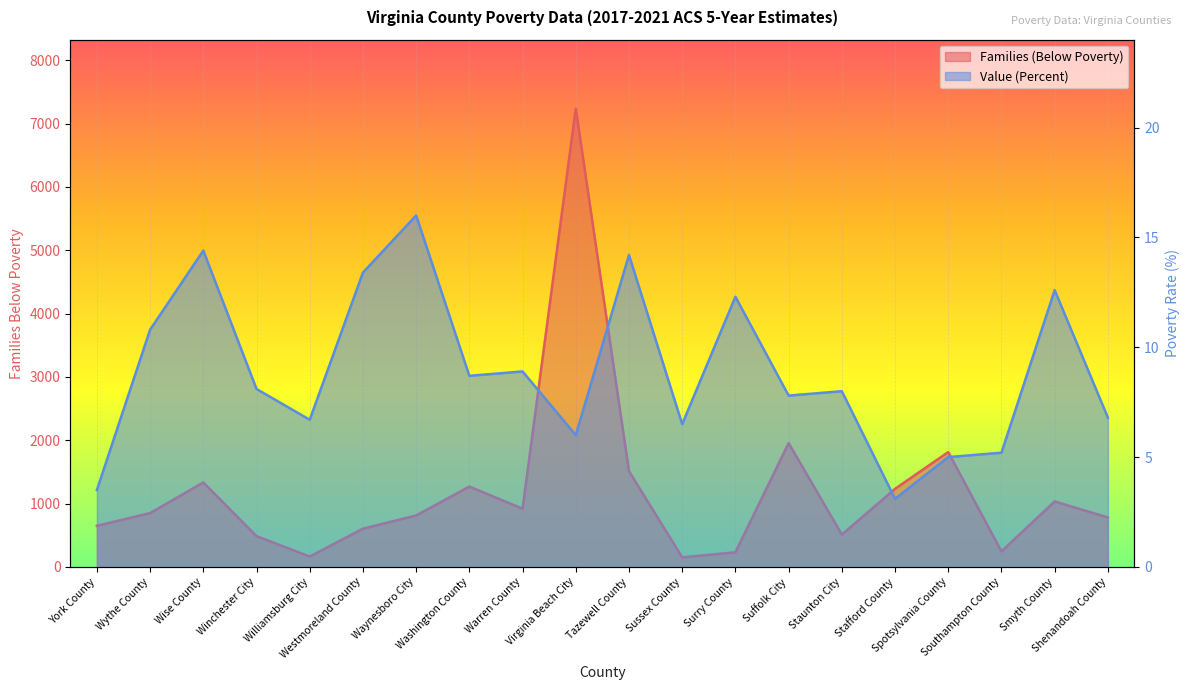

Reading left to right, list all the values displayed in this chart.

Families (Below Poverty) line: York County=649.0	Wythe County=850.0	Wise County=1334.0	Winchester City=486.0	Williamsburg City=164.0	Westmoreland County=604.0	Waynesboro City=812.0	Washington County=1269.0	Warren County=919.0	Virginia Beach City=7238.0	Tazewell County=1512.0	Sussex County=151.0	Surry County=231.0	Suffolk City=1955.0	Staunton City=510.0	Stafford County=1233.0	Spotsylvania County=1813.0	Southampton County=245.0	Smyth County=1034.0	Shenandoah County=781.0
Value (Percent) line: York County=3.5	Wythe County=10.8	Wise County=14.4	Winchester City=8.1	Williamsburg City=6.7	Westmoreland County=13.4	Waynesboro City=16.0	Washington County=8.7	Warren County=8.9	Virginia Beach City=6.0	Tazewell County=14.2	Sussex County=6.5	Surry County=12.3	Suffolk City=7.8	Staunton City=8.0	Stafford County=3.1	Spotsylvania County=5.0	Southampton County=5.2	Smyth County=12.6	Shenandoah County=6.8